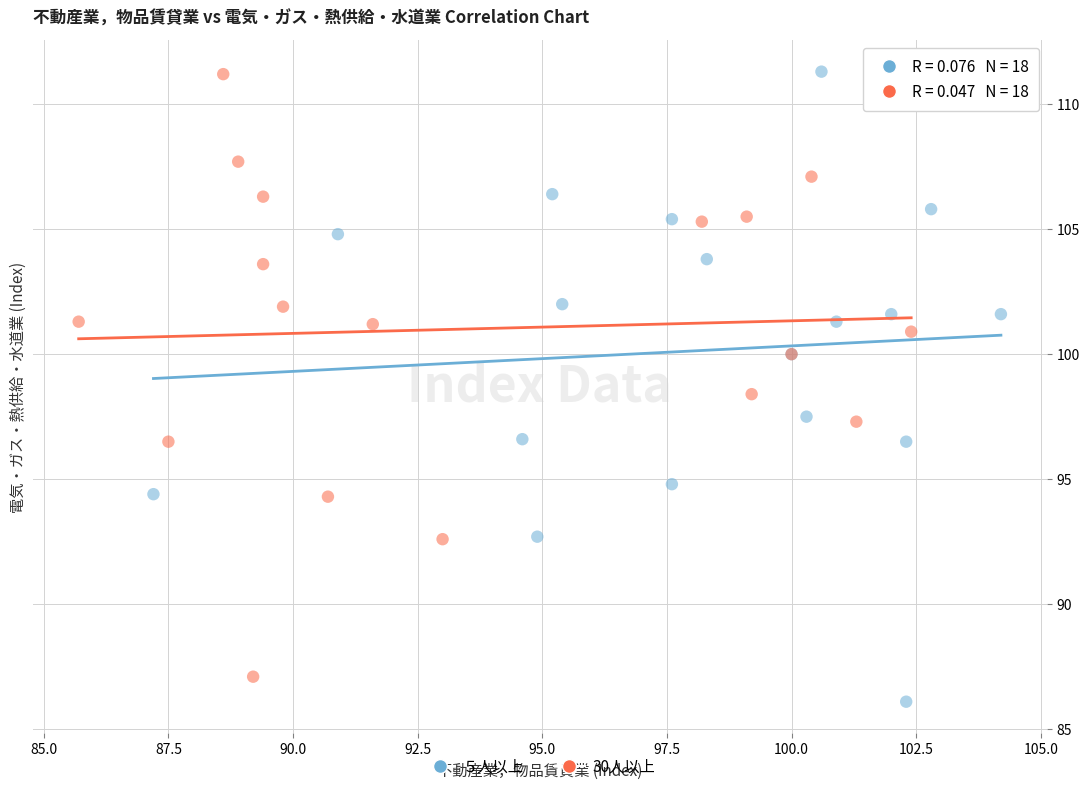

What are all the series names shown in the legend?

５人以上, 30人以上